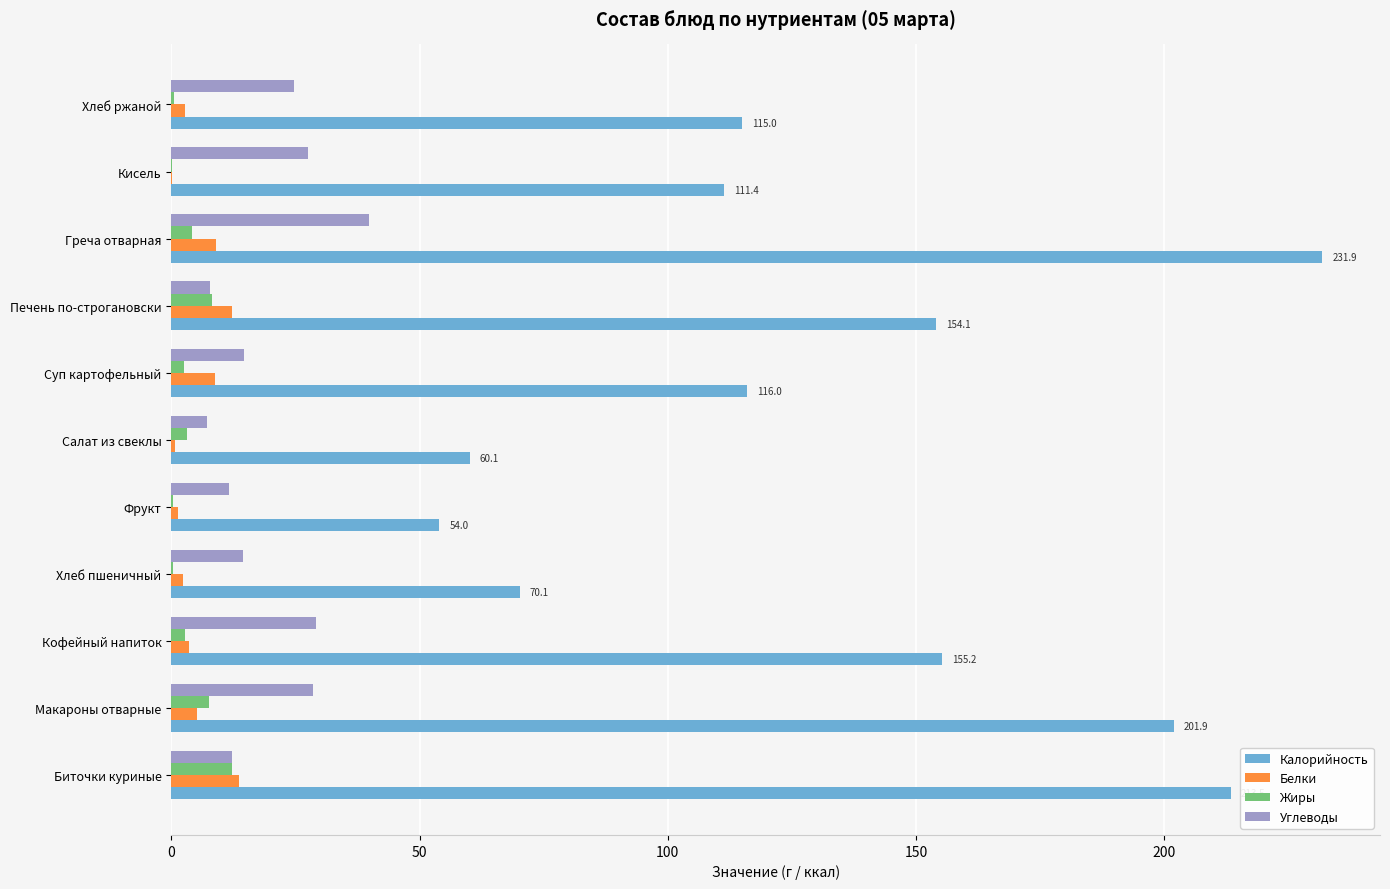

Is it true that Углеводы equals 10.4 at Кисель?

False